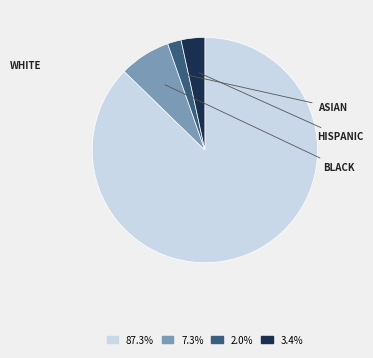

How many segments does this pie chart have?

4